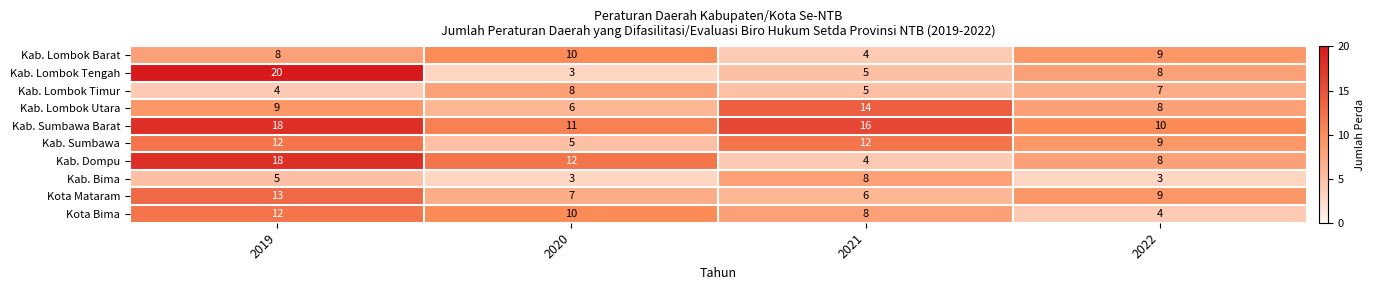

What is the difference between the maximum and minimum values in the Kab. Lombok Utara series?

8